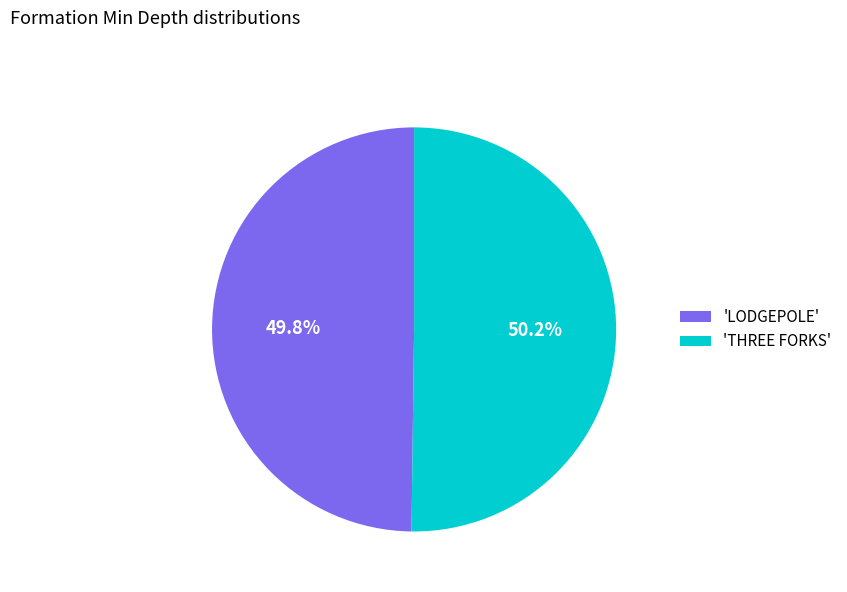

Approximately how many times larger is the value at 'LODGEPOLE' compared to 'THREE FORKS'?

1.0